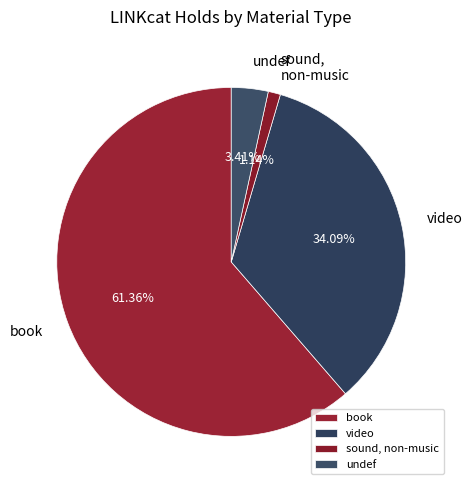

Does undef account for over 50% of the chart?

No